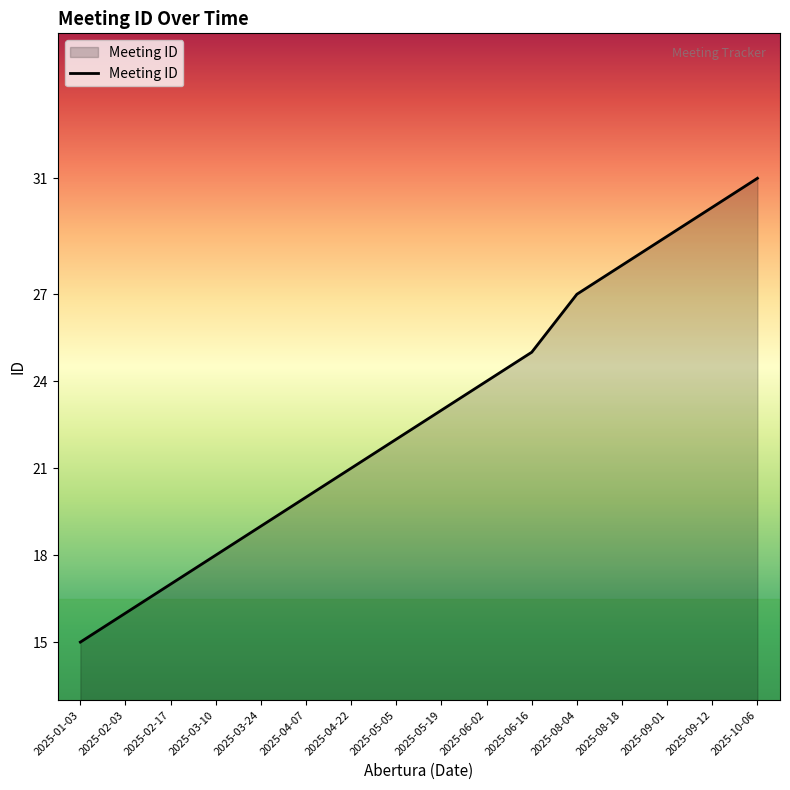

What is the minimum value shown in the chart?

15